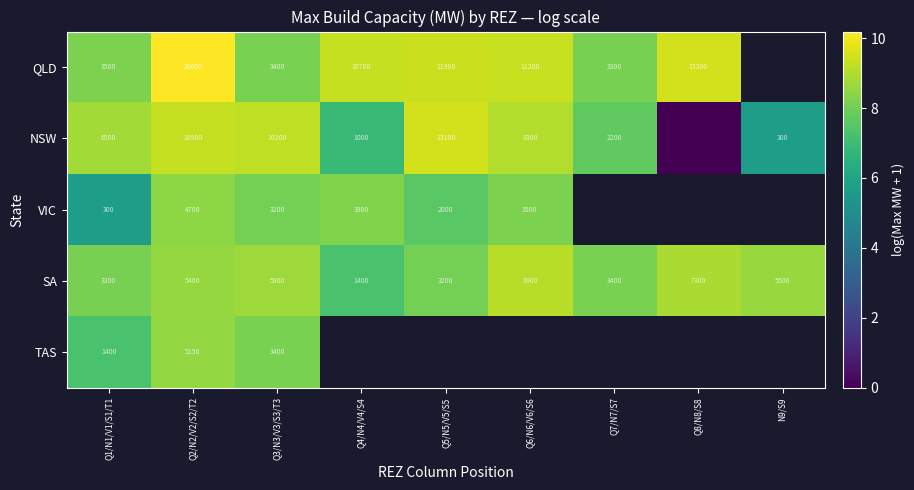

What is the spread (max minus min) of values at Q3/N3/V3/S3/T3?

7000.0